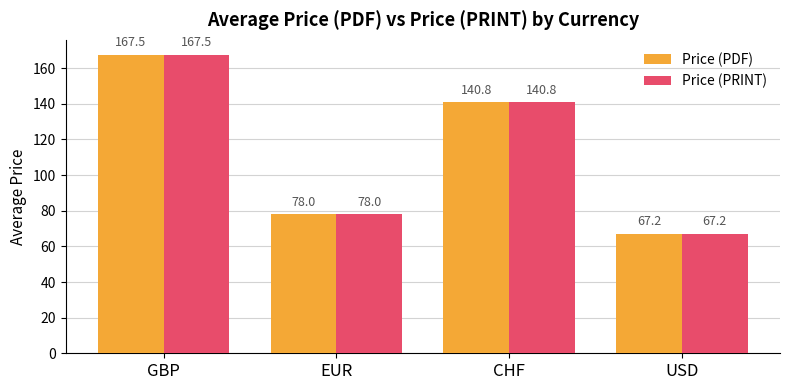

At how many categories does at least one series exceed 74?

3